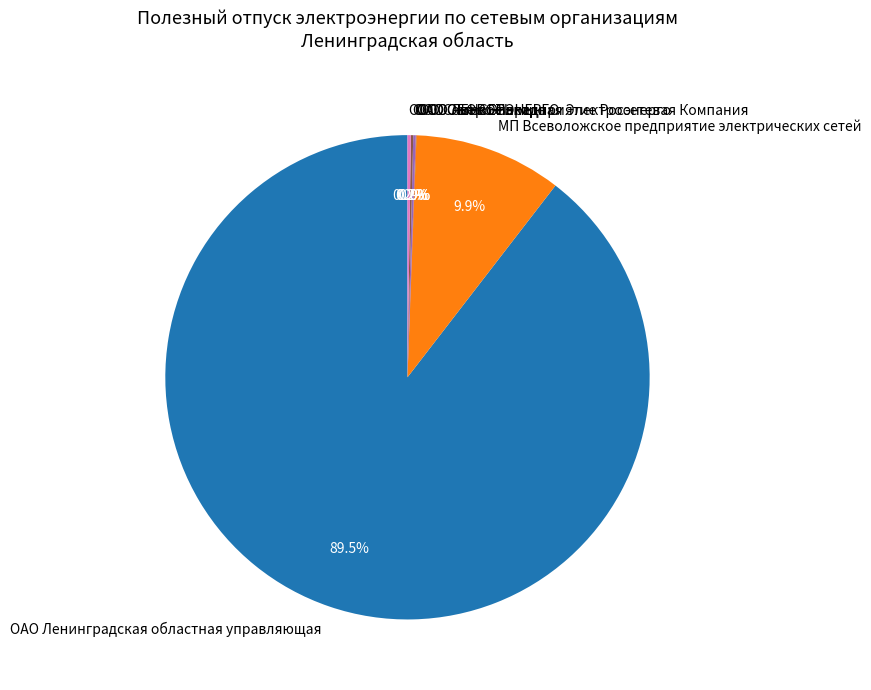

Does ОАО Ленинградская областная управляющая represent more than half of the total?

Yes